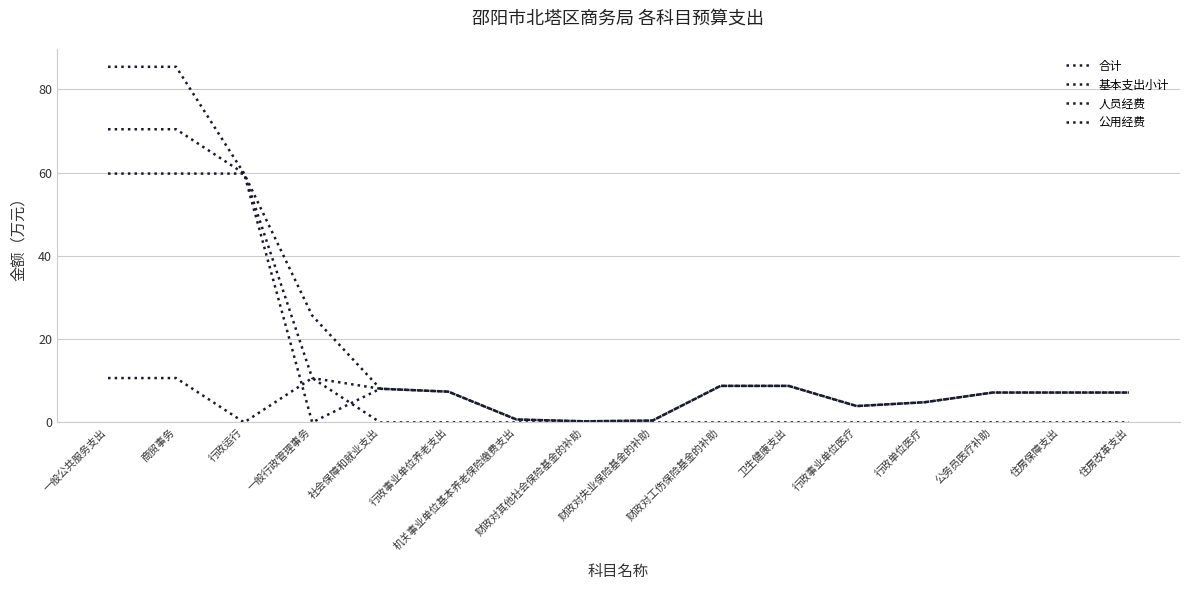

True or false: 合计 has more than 0 interior local peaks.

False